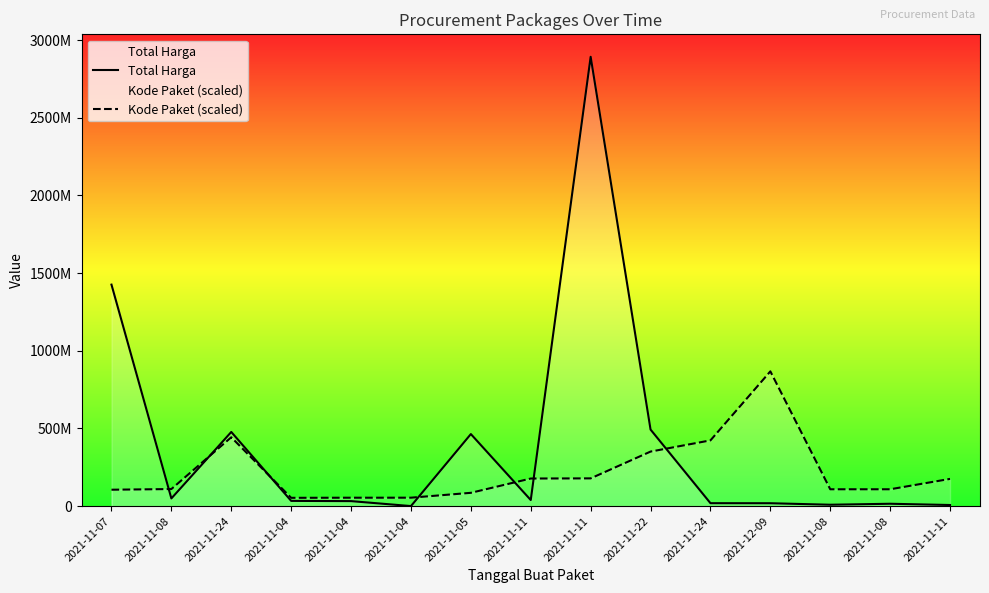

How many series are shown in this chart?

2